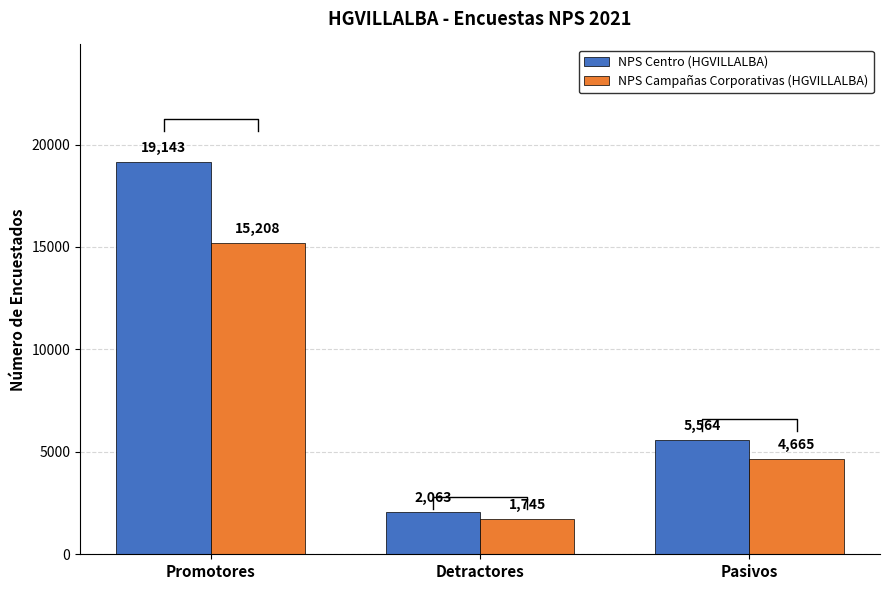

How many bars are there in each group?

2